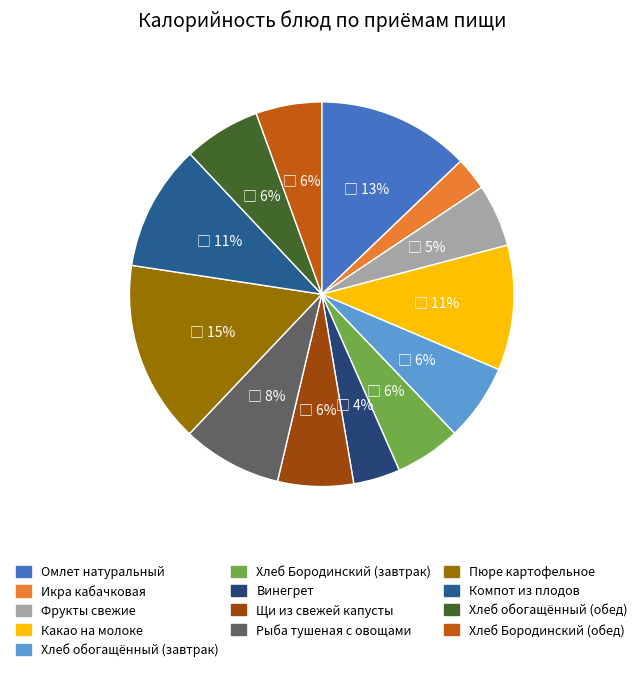

What percentage is the Хлеб обогащённый (обед) slice, to the nearest percent?

6%